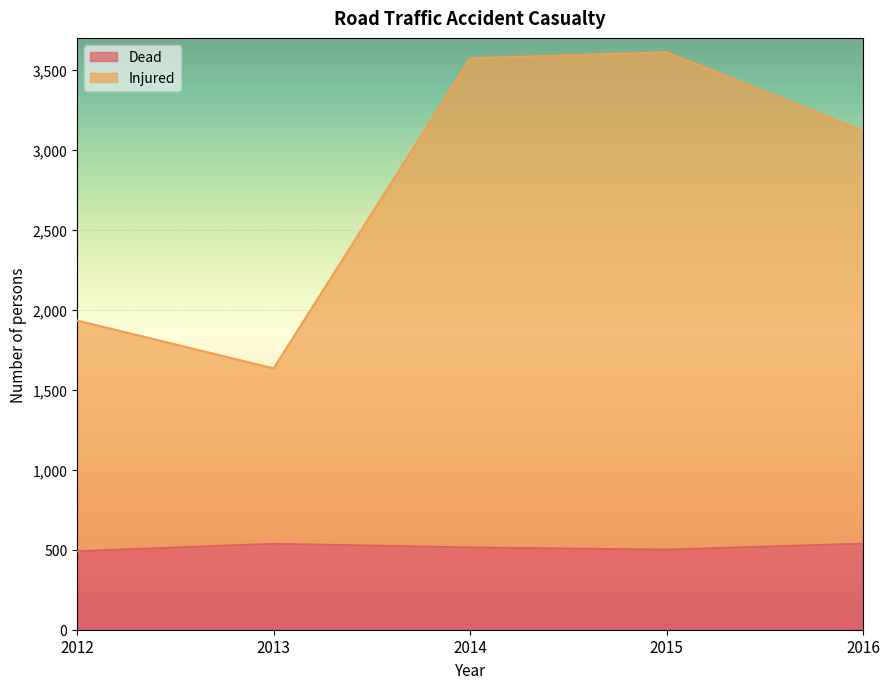

True or false: Injured has a value of 1634 at 2013.

True